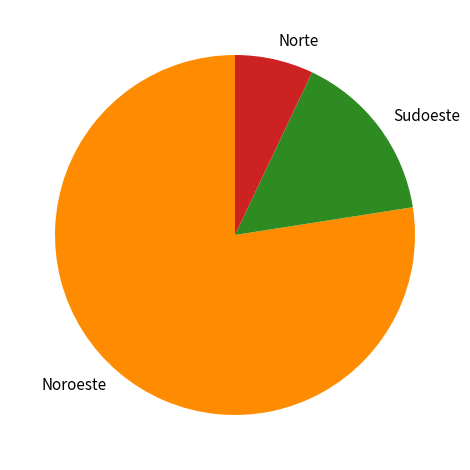

The Norte slice represents 7% of the pie. True or false?

True